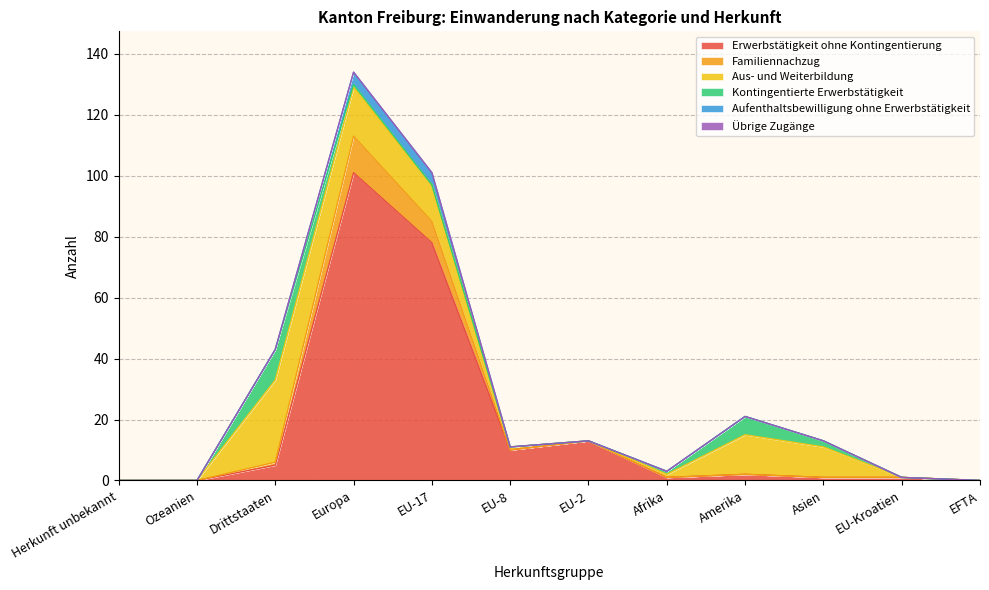

True or false: Übrige Zugänge has a value of 0 at Amerika.

True